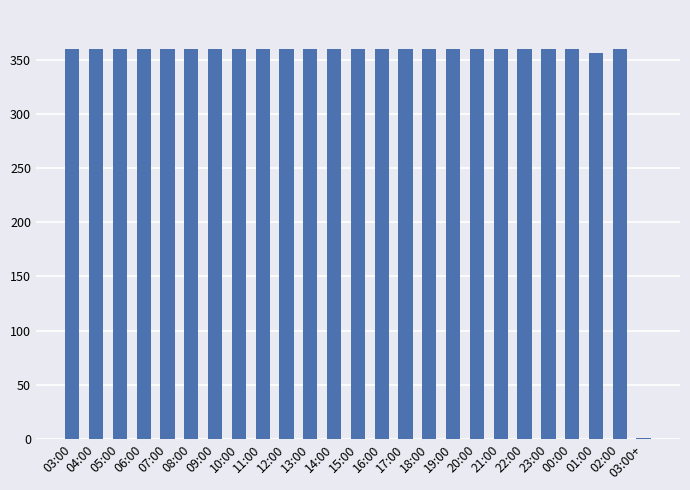

The value at 03:00 is 192. True or false?

False